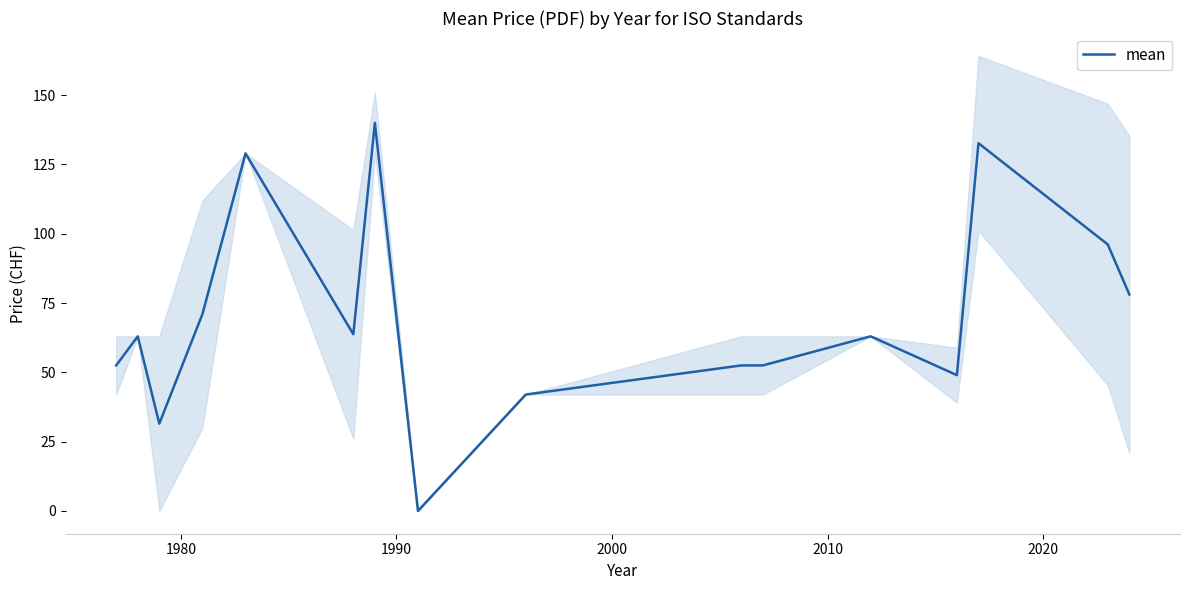

What is the highest value of the mean series?

140.0